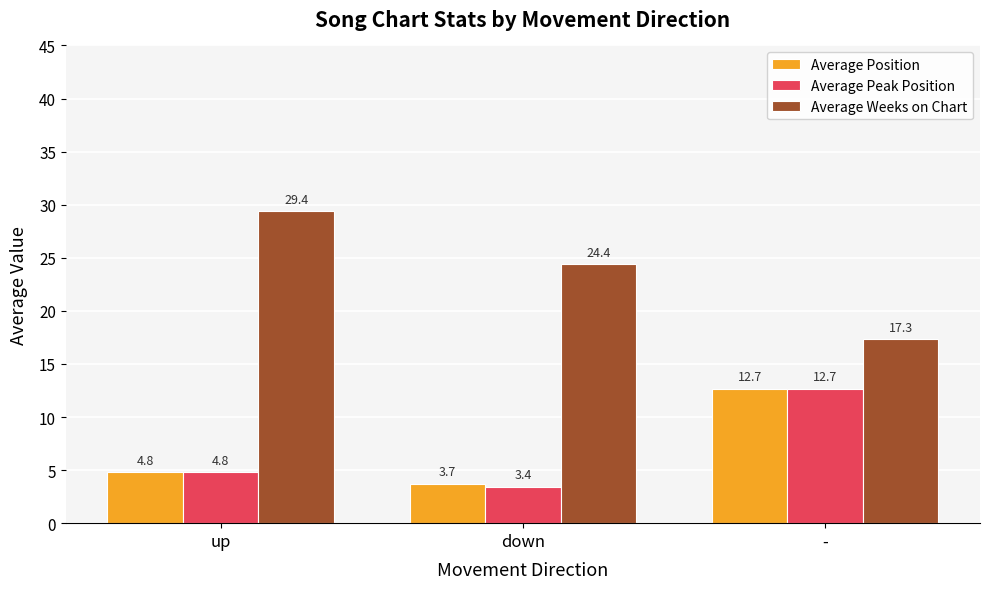

How many values in the Average Position series exceed 4?

2